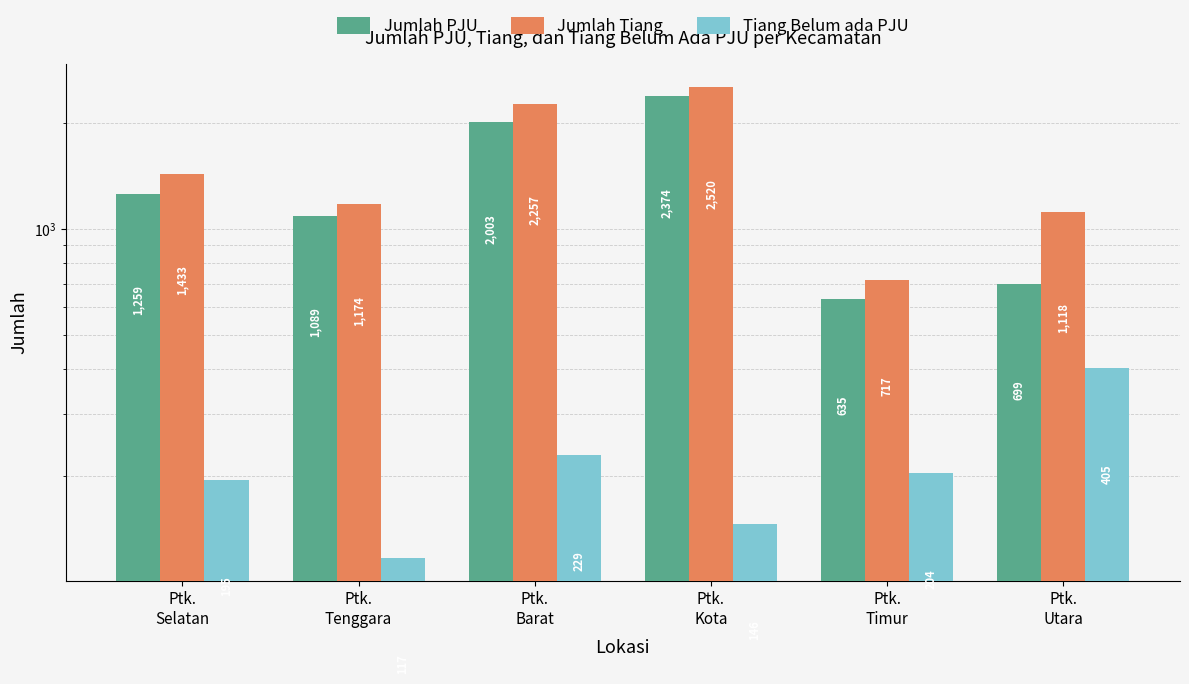

What is the approximate value of Tiang Belum ada PJU at Ptk.
Kota?

146